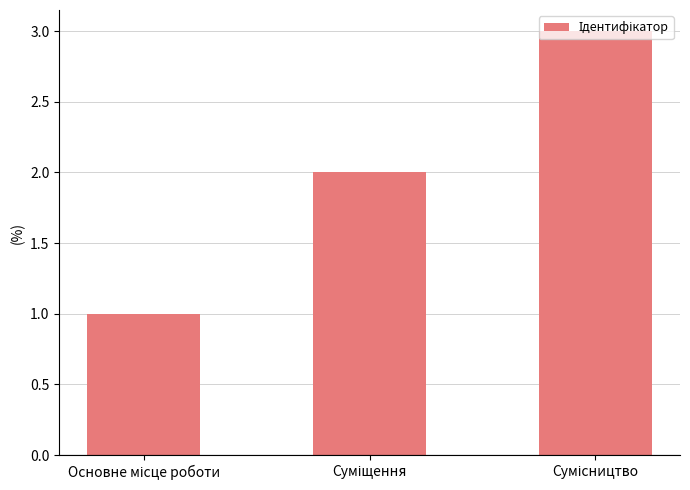

What is the sum of all values?

6